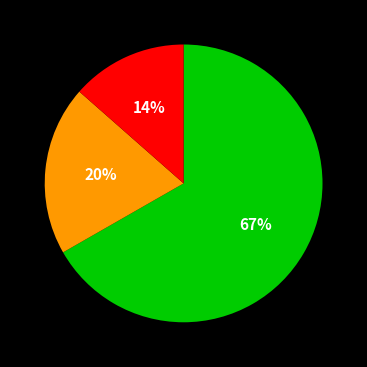

To the nearest percent, what is the average slice percentage?

33%